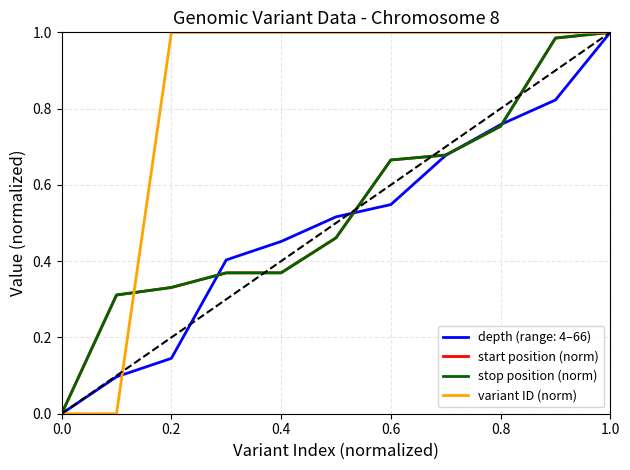

The value of start position (norm) at 0.8 is 1.0. True or false?

False